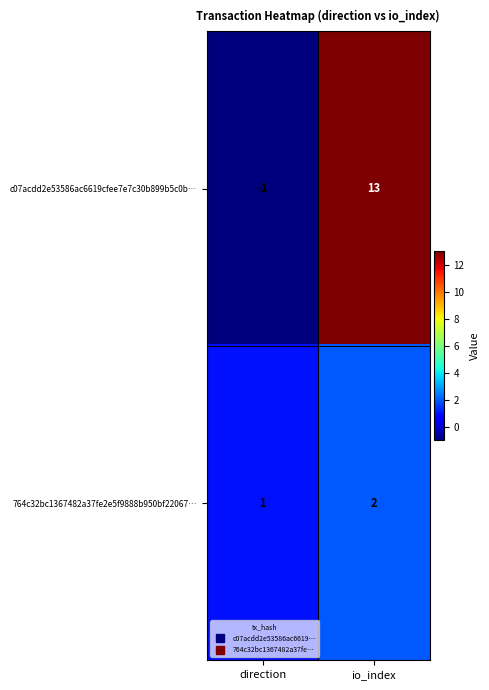

At which category does the chart reach its minimum across all series?

direction